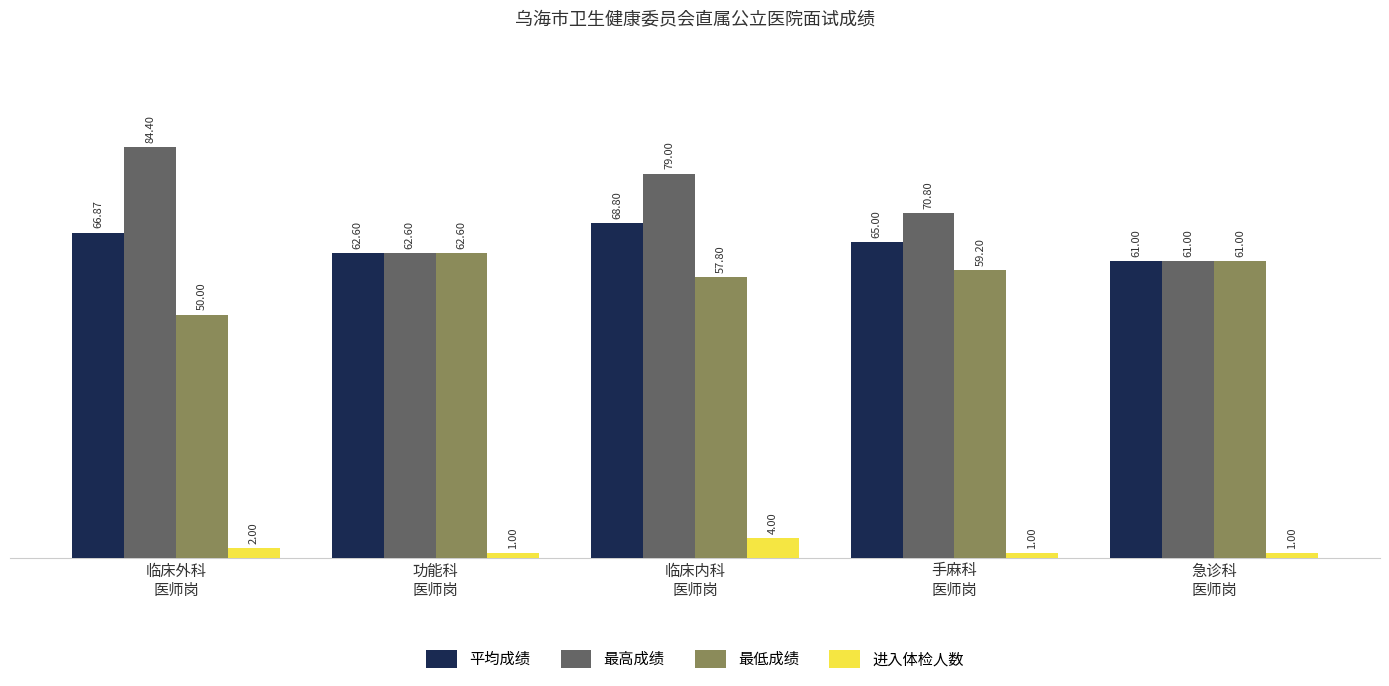

What is the minimum value shown in the chart?

1.0